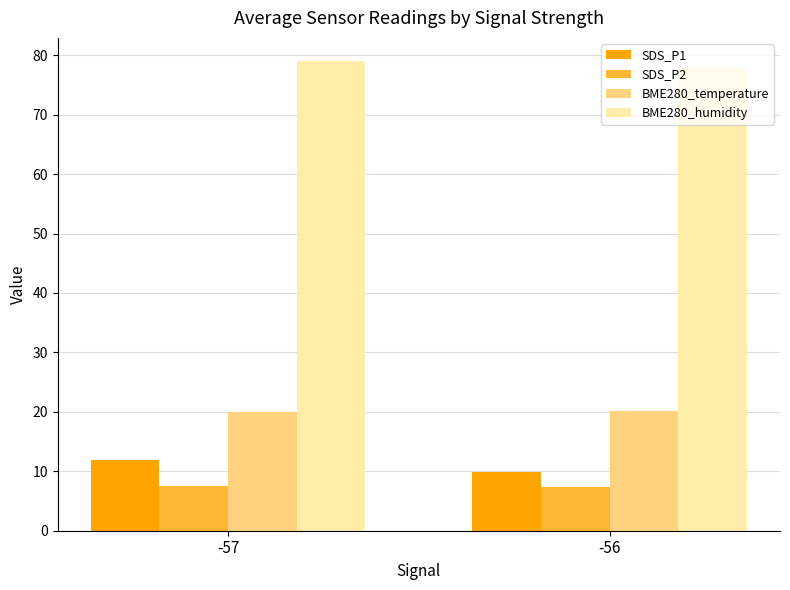

What is the greatest value displayed?

79.0